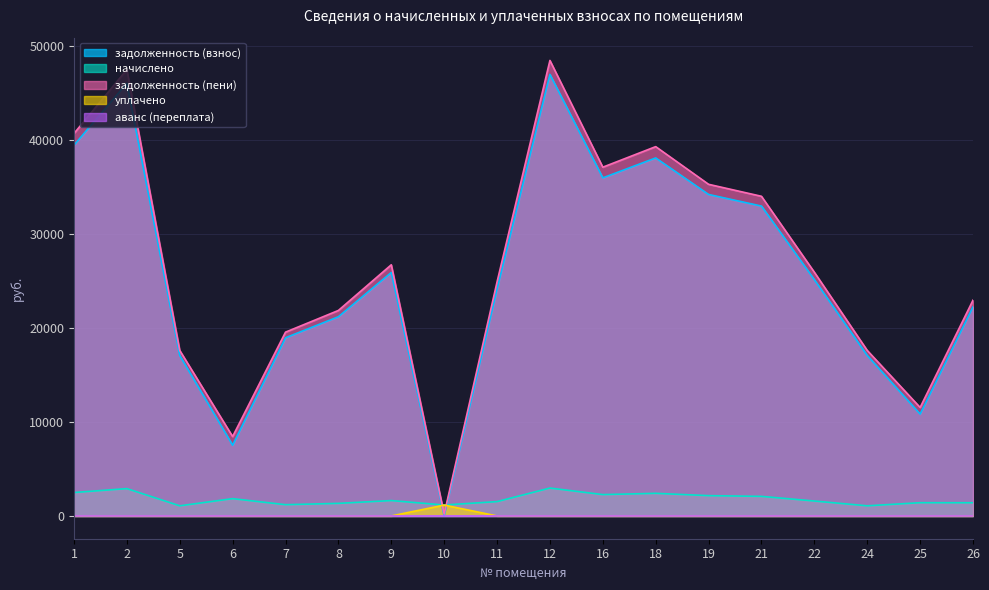

True or false: аванс (переплата) has more than 2 points higher than both neighbors.

False